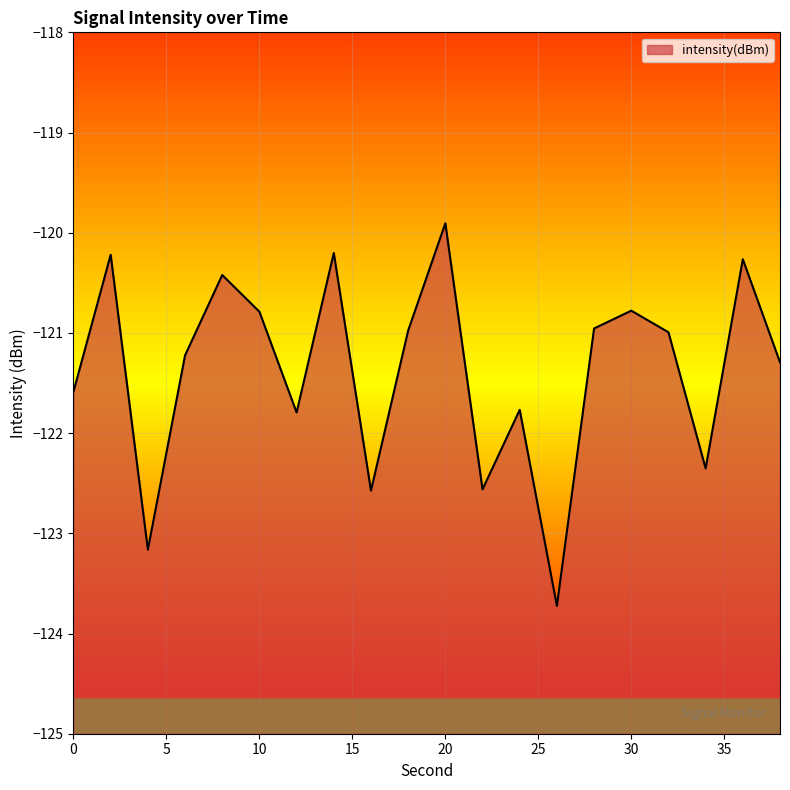

List the labels in order of value, smallest first.

26, 4, 16, 22, 34, 12, 24, 0, 38, 6, 32, 18, 28, 10, 30, 8, 36, 2, 14, 20